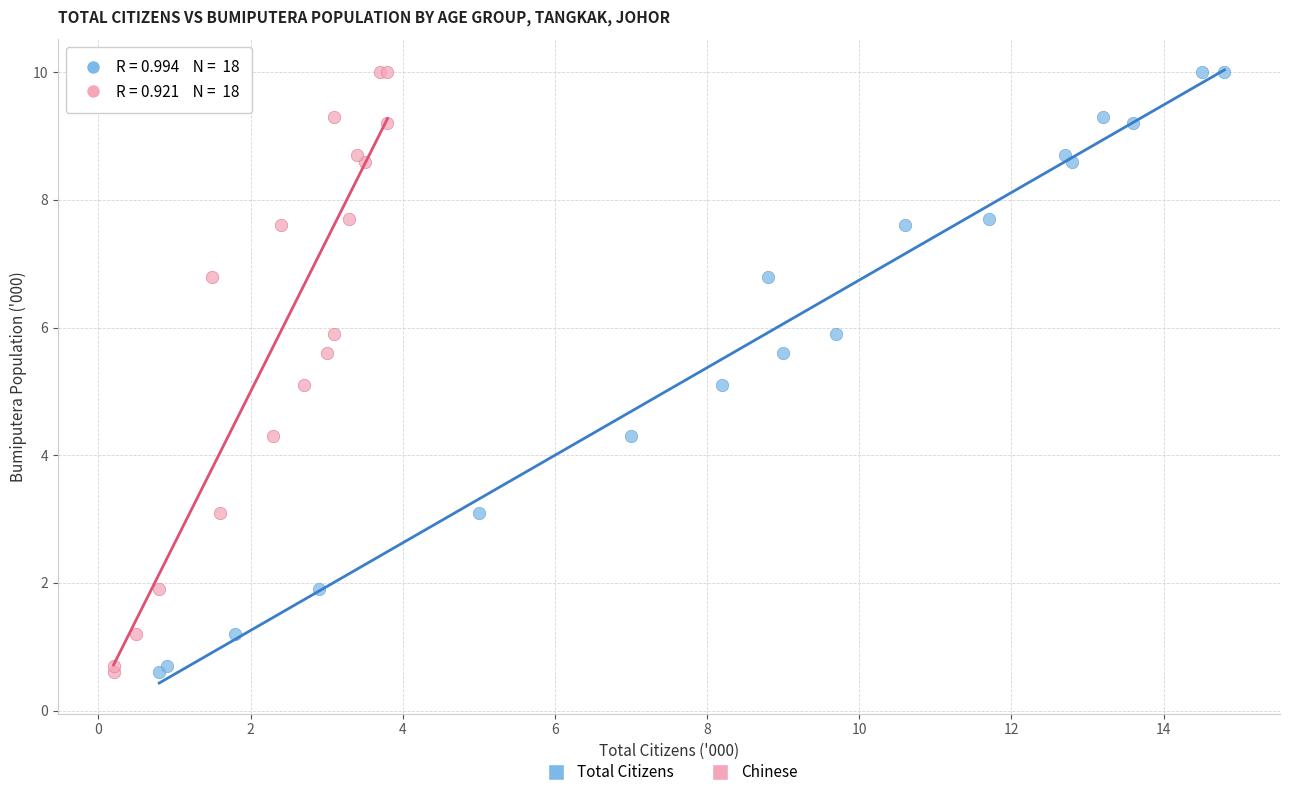

What are all the series names shown in the legend?

Total Citizens, Chinese